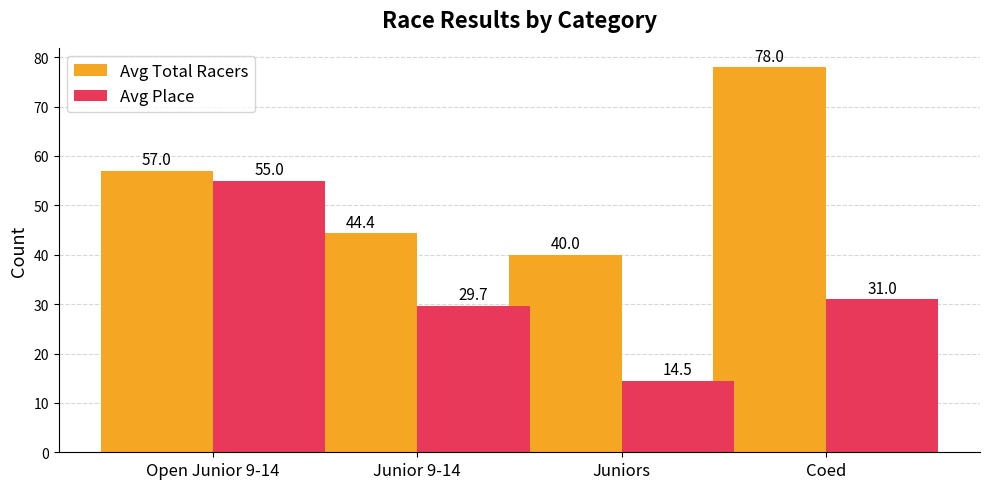

What is the label of the 3rd bar from the right?

Junior 9-14